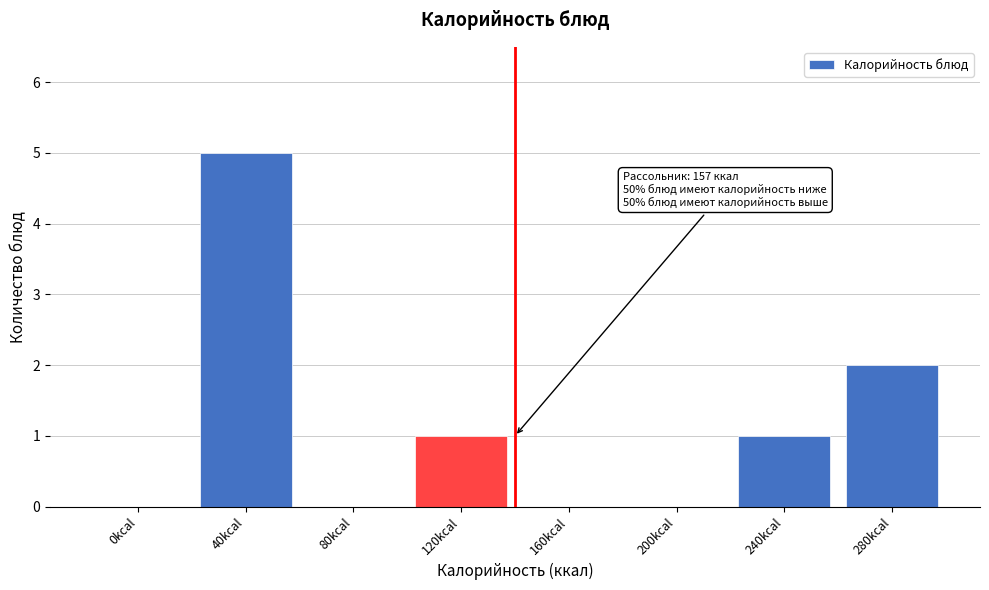

Reading left to right, transcribe all the data shown in this chart.

0kcal=0	40kcal=5	80kcal=0	120kcal=1	160kcal=0	200kcal=0	240kcal=1	280kcal=2